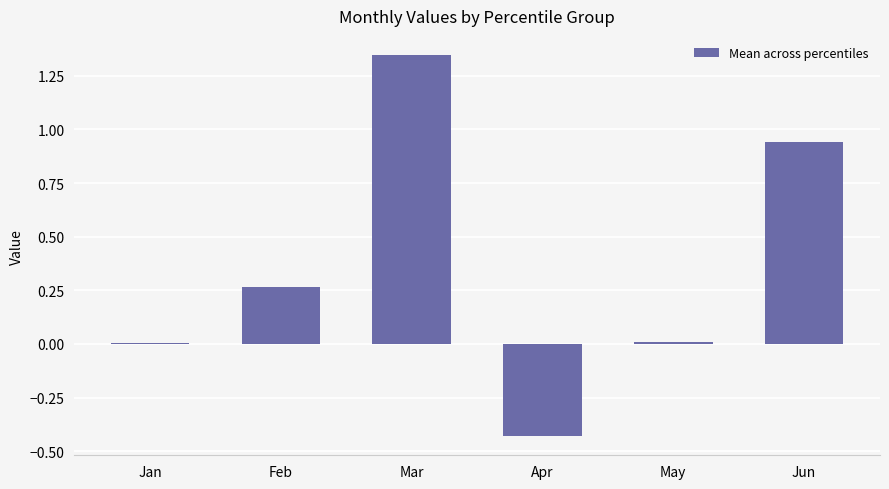

The chart shows a value of -0.7 at Apr. True or false?

False